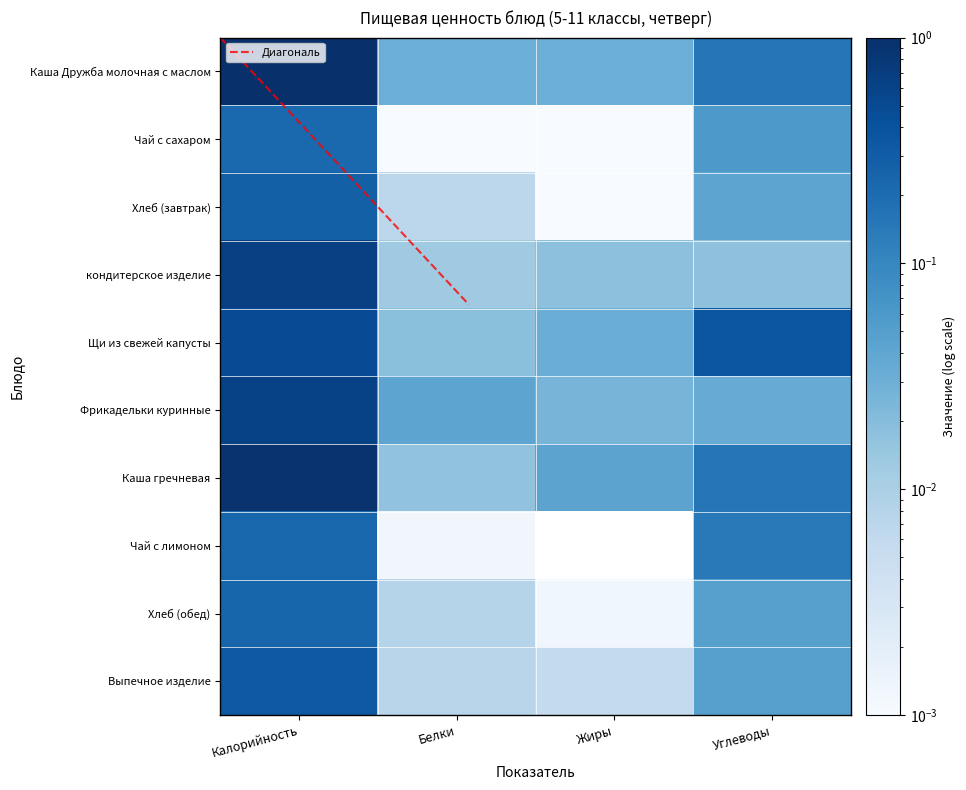

The value of Щи из свежей капусты at Калорийность is 0.7. True or false?

False